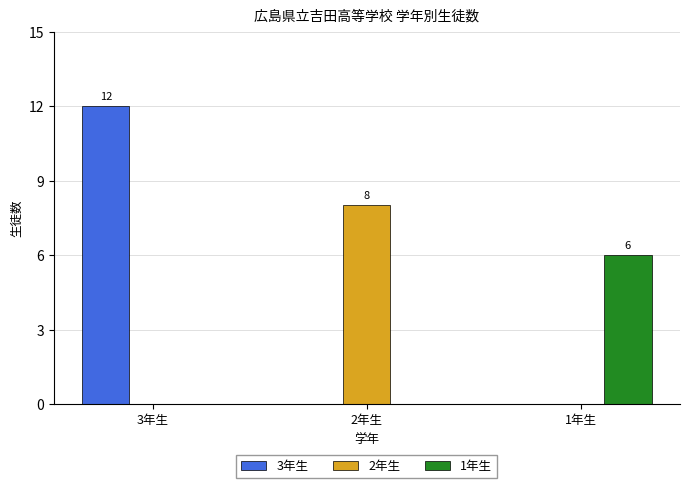

Between 3年生 and 1年生, which series saw the biggest shift?

3年生